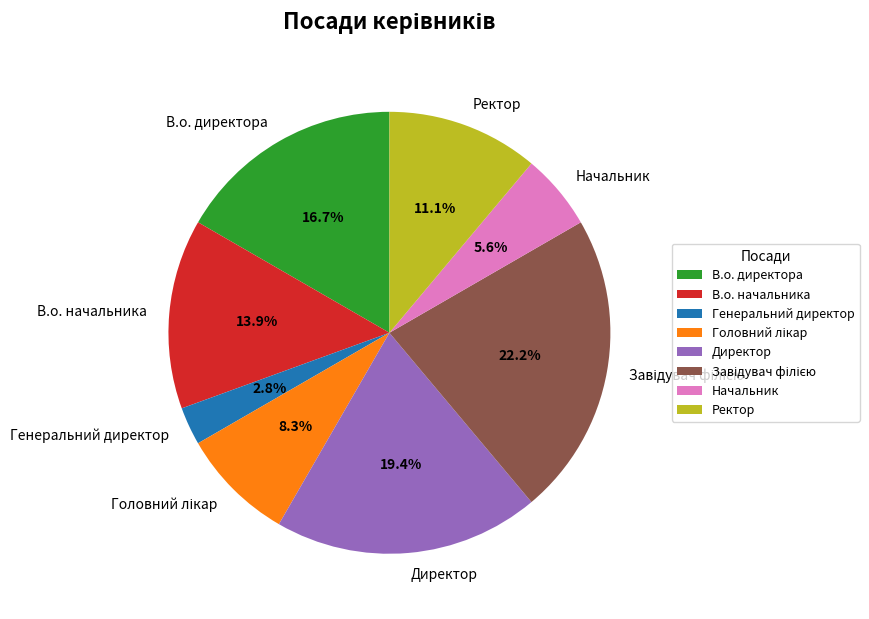

How many slices are in this pie chart?

8